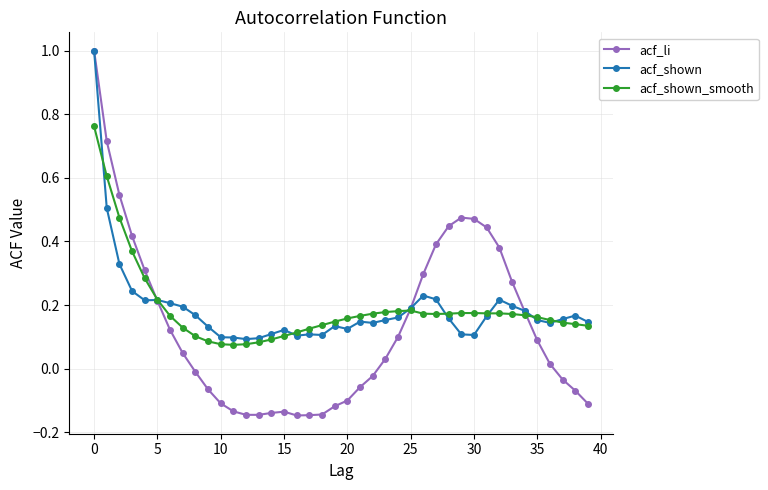

Which series has the largest range (max minus min)?

acf_li